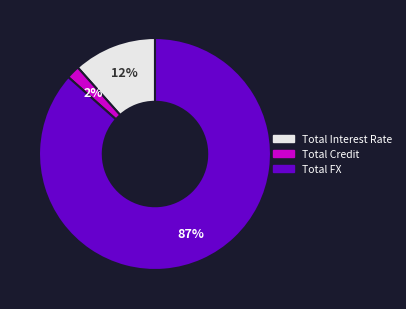

To the nearest percent, what is the difference between the Total Credit and Total Interest Rate slice percentages?

10%